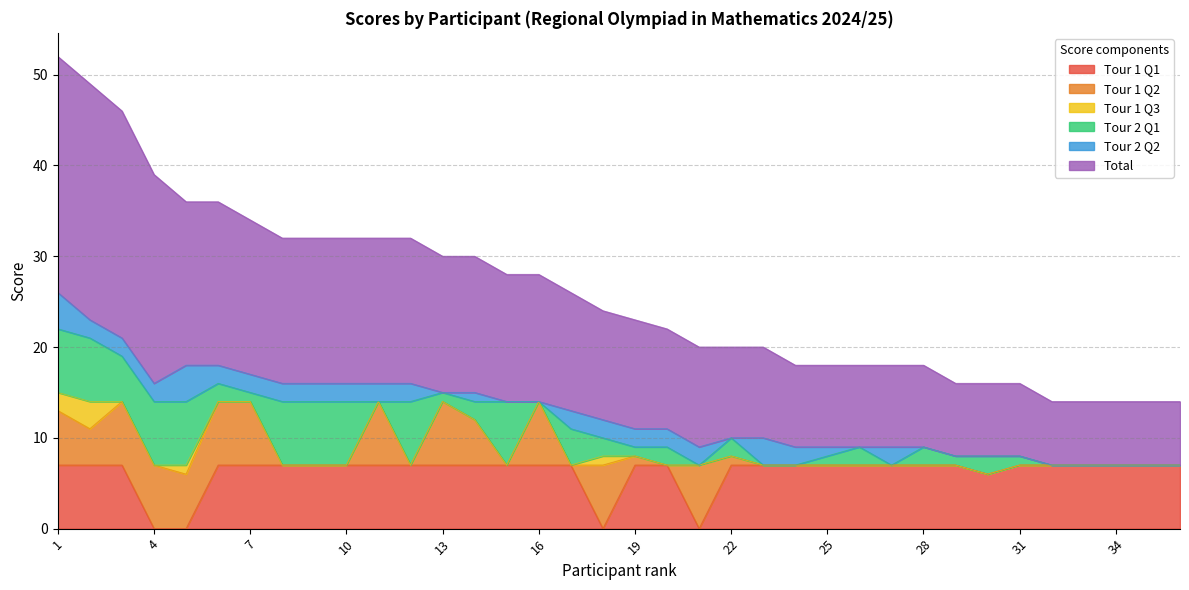

Which series has the largest range (max minus min)?

Total